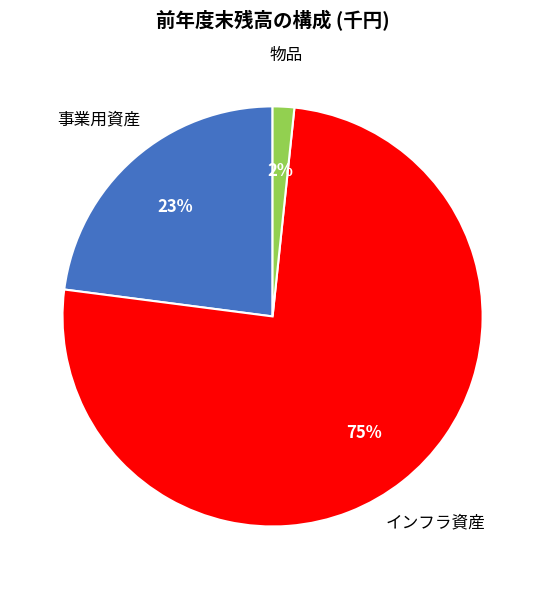

To the nearest percent, what percentage of the pie is インフラ資産?

75%